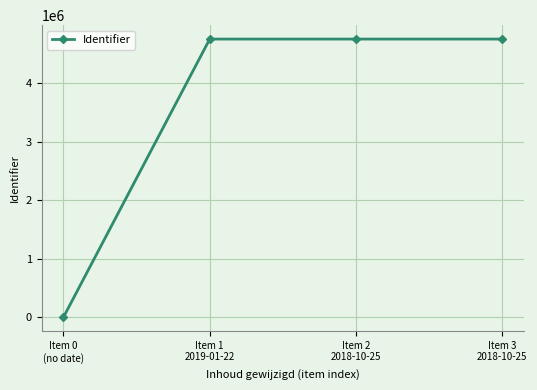

What is the change in value from Item 0
(no date) to Item 2
2018-10-25?

+4750268